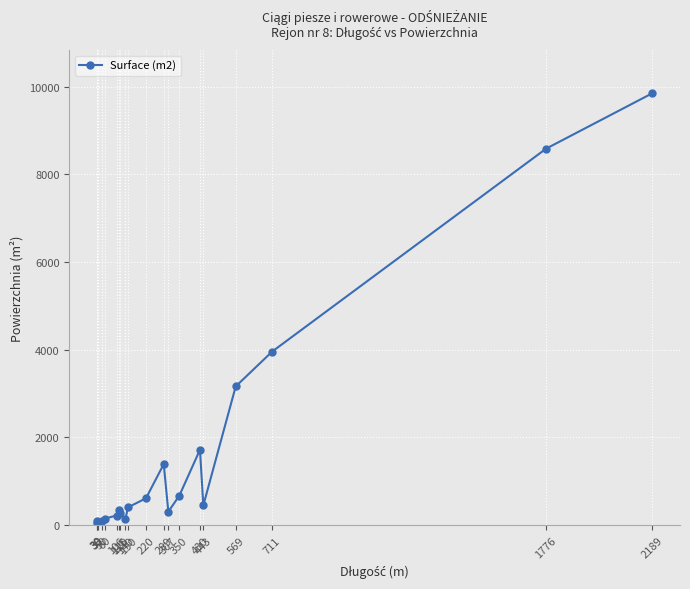

At which category does the chart reach its peak across all series?

2189